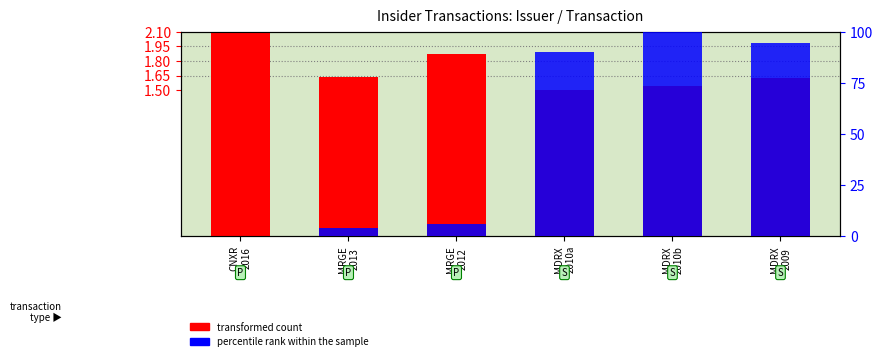

What is the value of the transformed count bar at the 1st from the left?

2.1